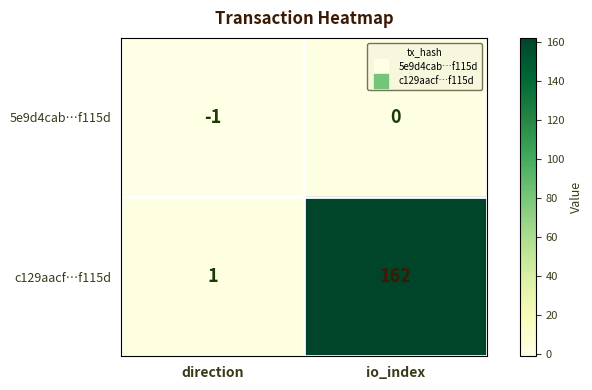

Rank the series by their maximum value, from lowest to highest.

5e9d4cab…f115d, c129aacf…f115d